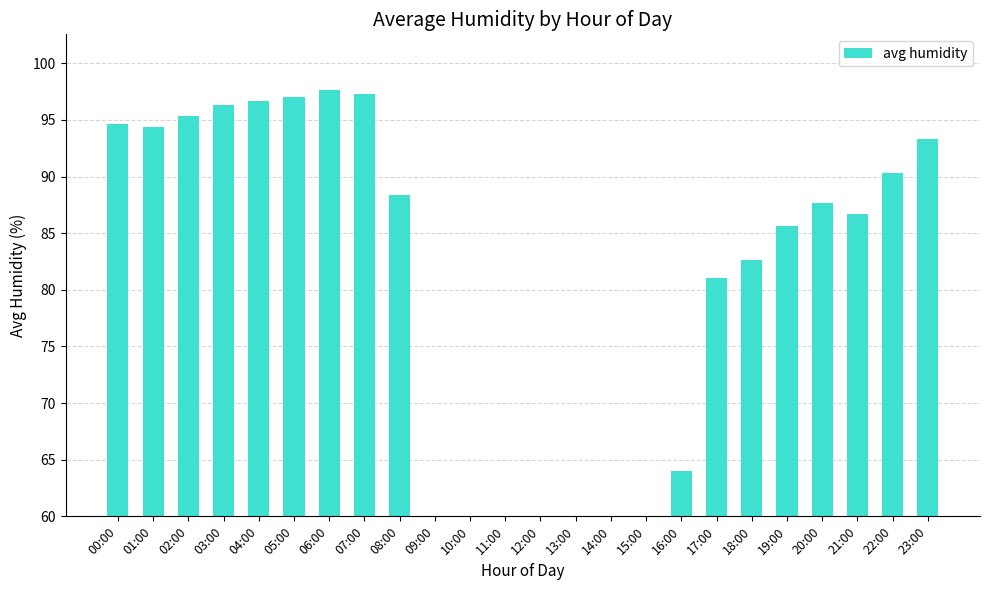

What is the average value?

78.2